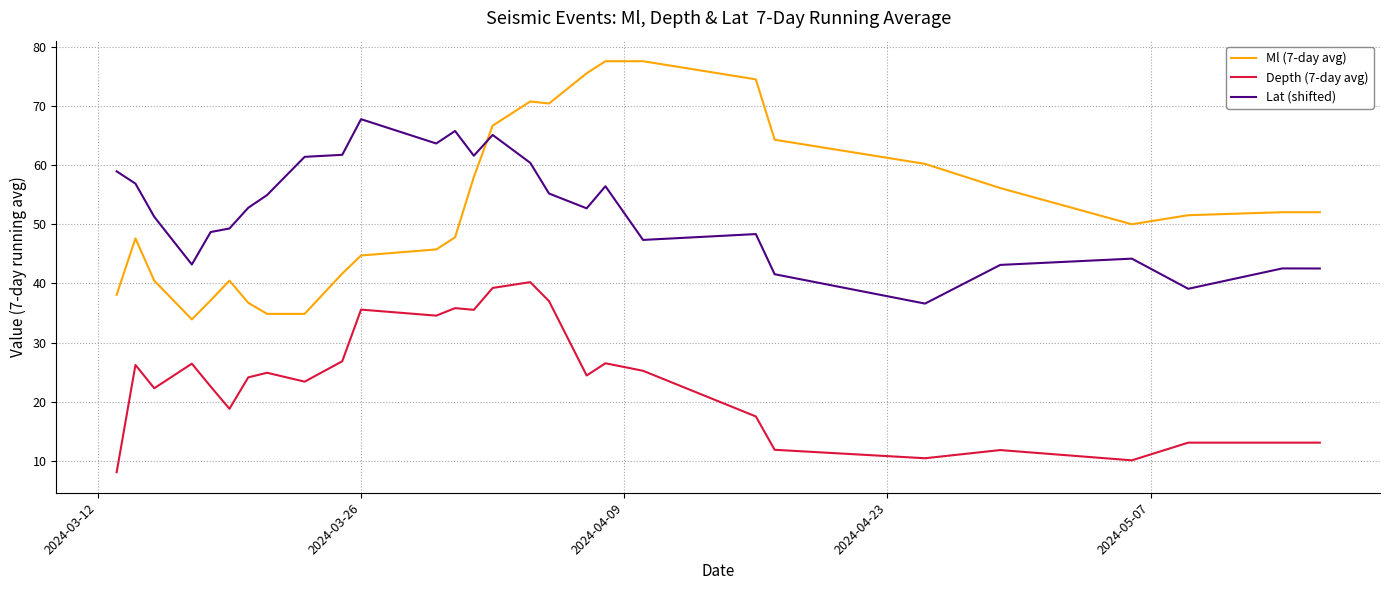

Rank the series by their maximum value, from highest to lowest.

Ml (7-day avg), Lat (shifted), Depth (7-day avg)